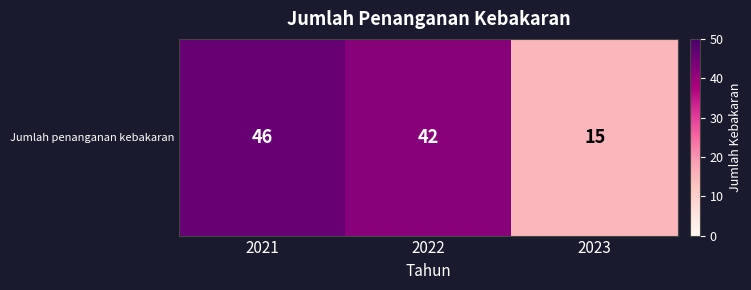

What is the change in value from 2022 to 2023?

-27